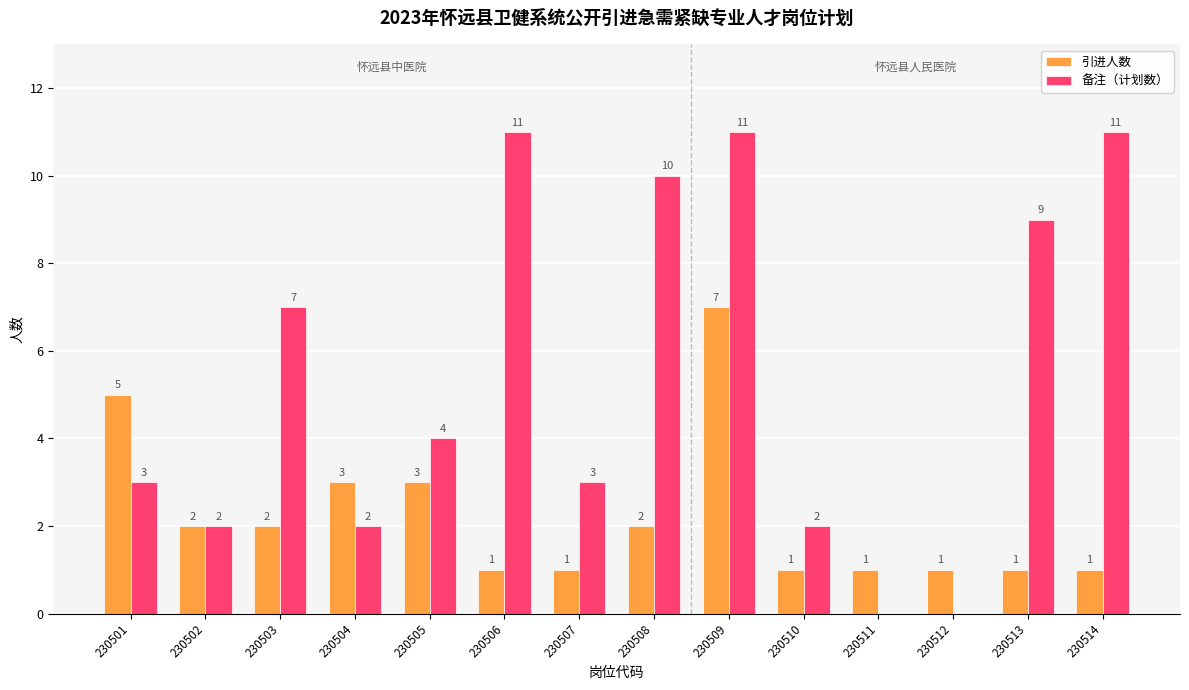

Which category has the highest value in the 引进人数 series?

230509